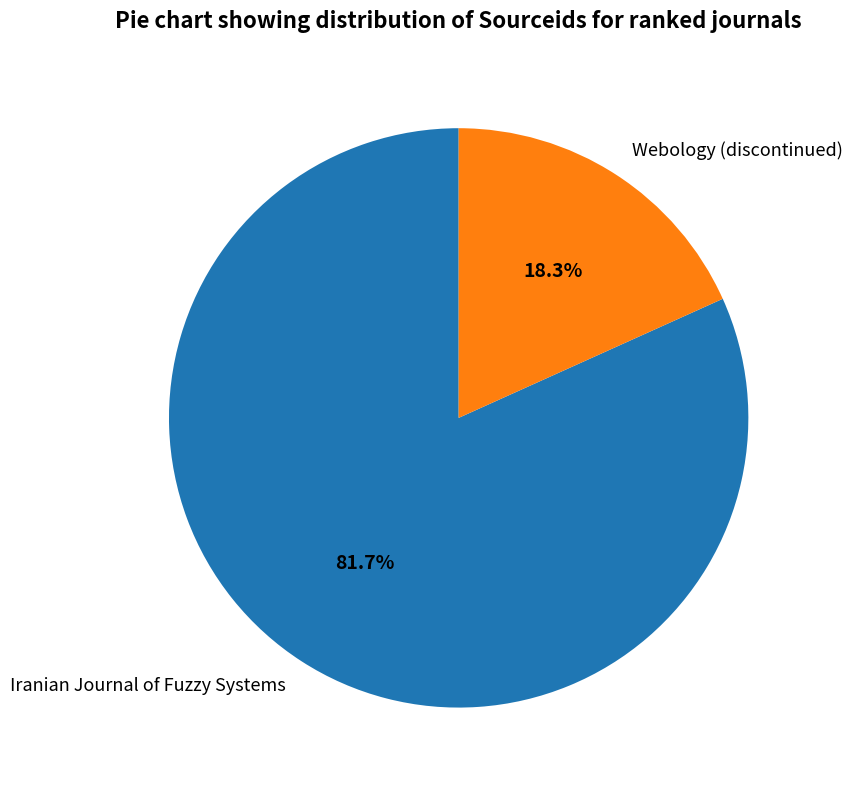

What percentage is the Iranian Journal of Fuzzy Systems slice, to the nearest percent?

82%